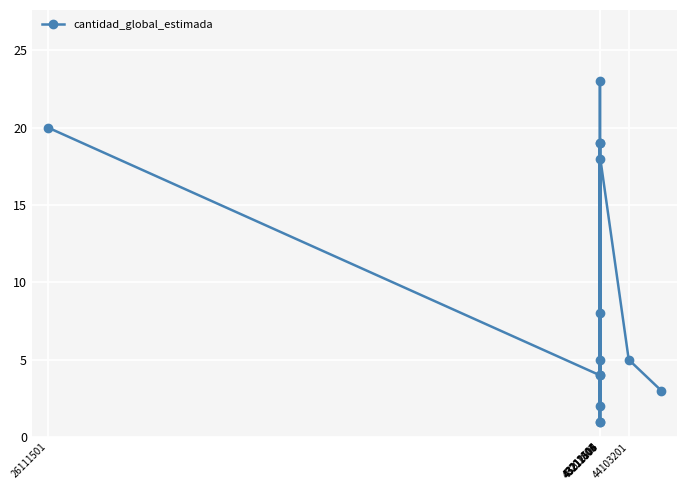

Reading right to left, extract all data points from this chart.

3	5	18	1	19	2	8	4	5	23	1	19	4	20